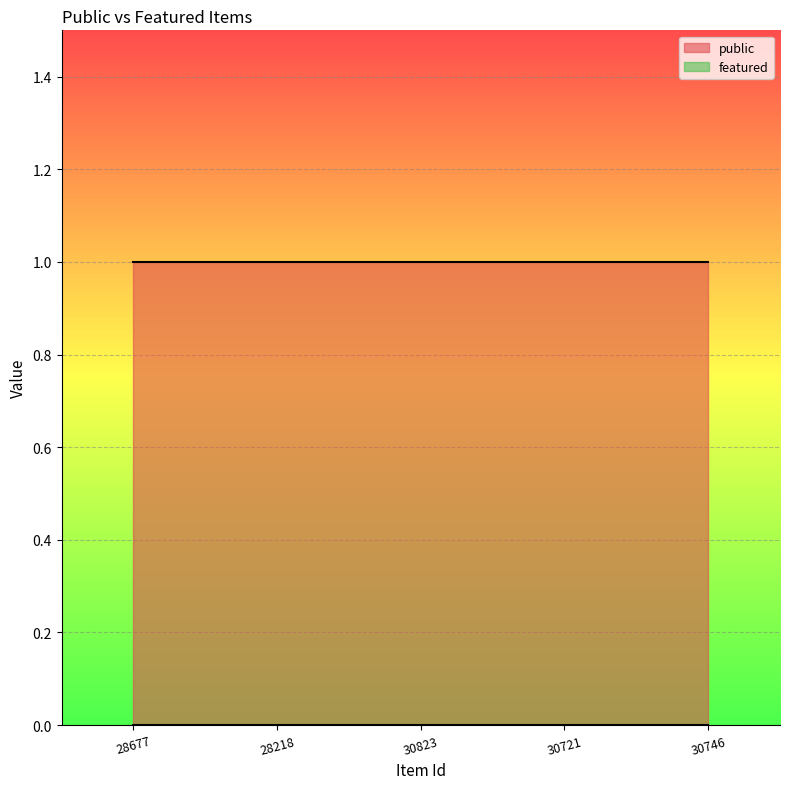

List the series in order of their peak value, highest first.

public, featured